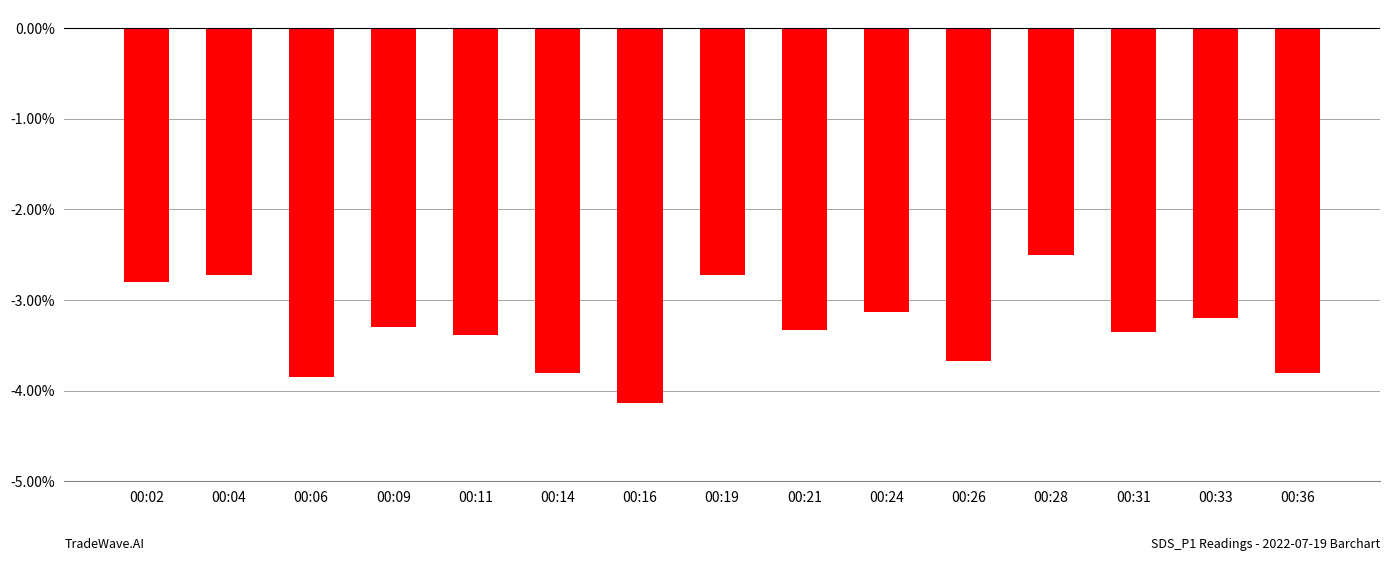

Where does the data first go above -3?

00:02